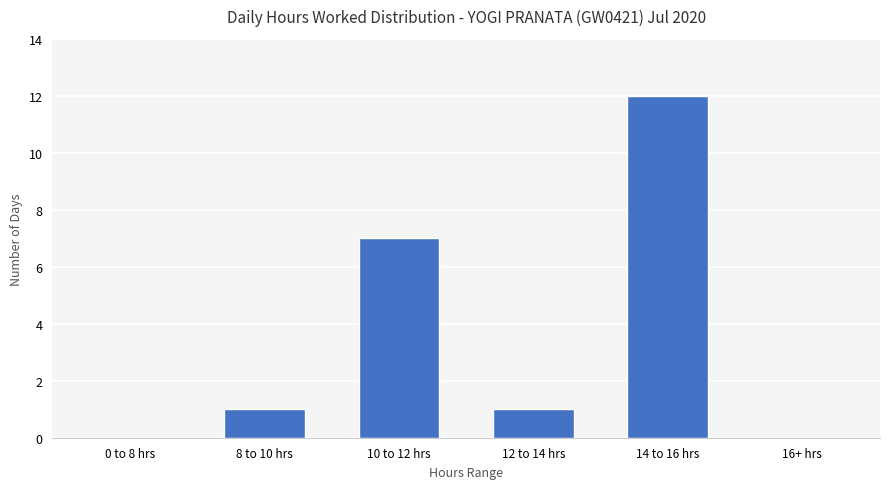

The chart shows a value of 2 at 12 to 14 hrs. True or false?

False